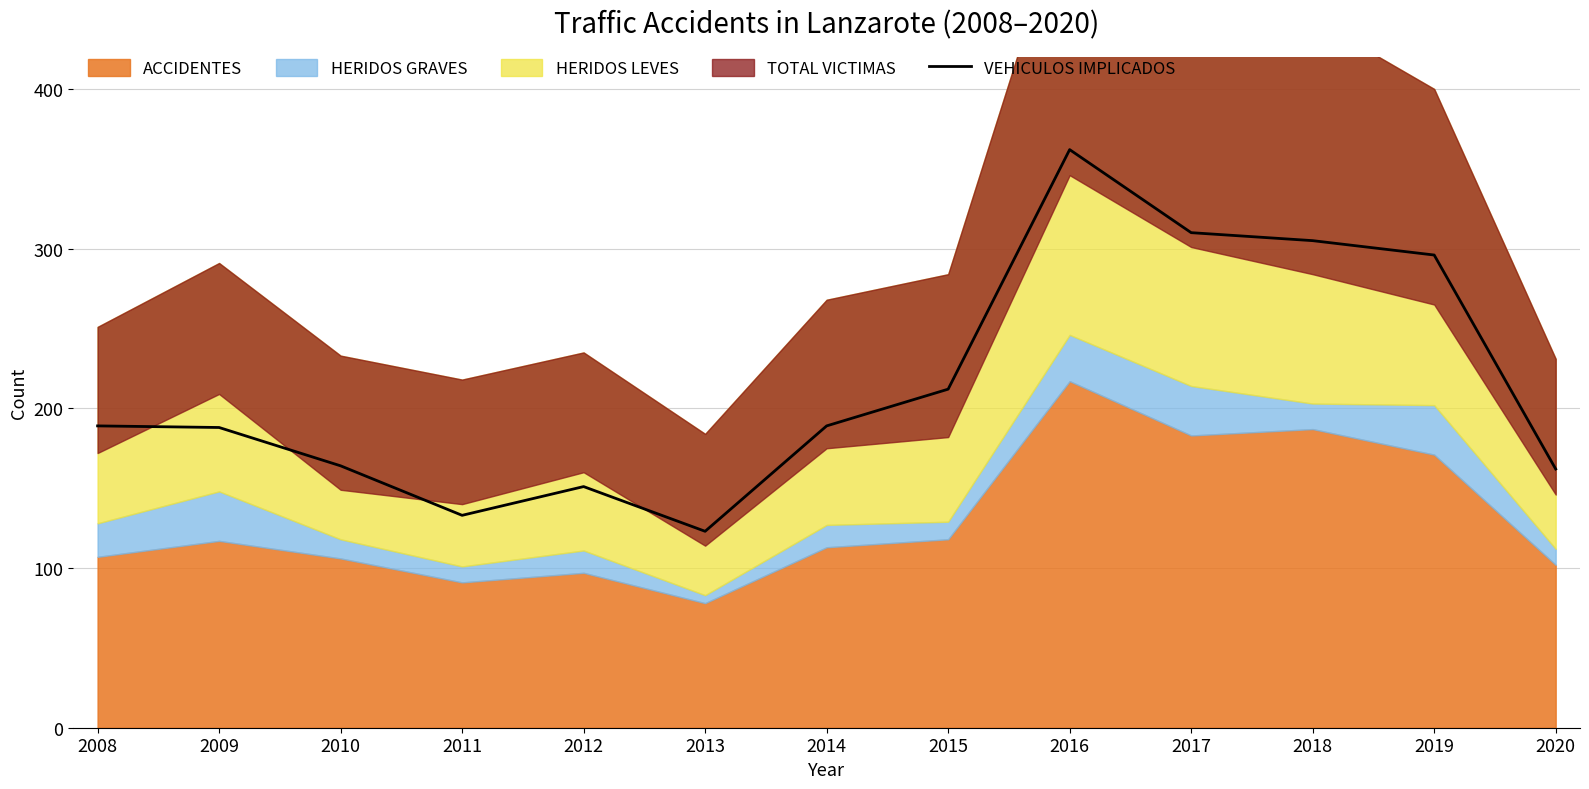

What is the smallest value displayed?

123